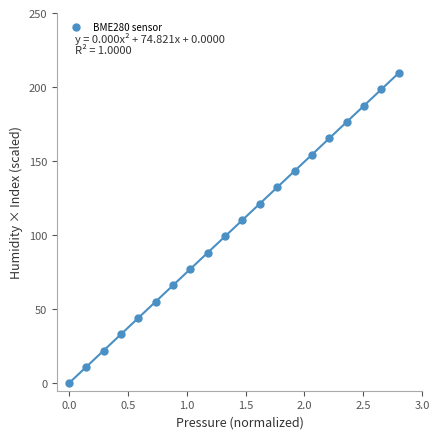

What is the range of X values (max minus min)?

2.8